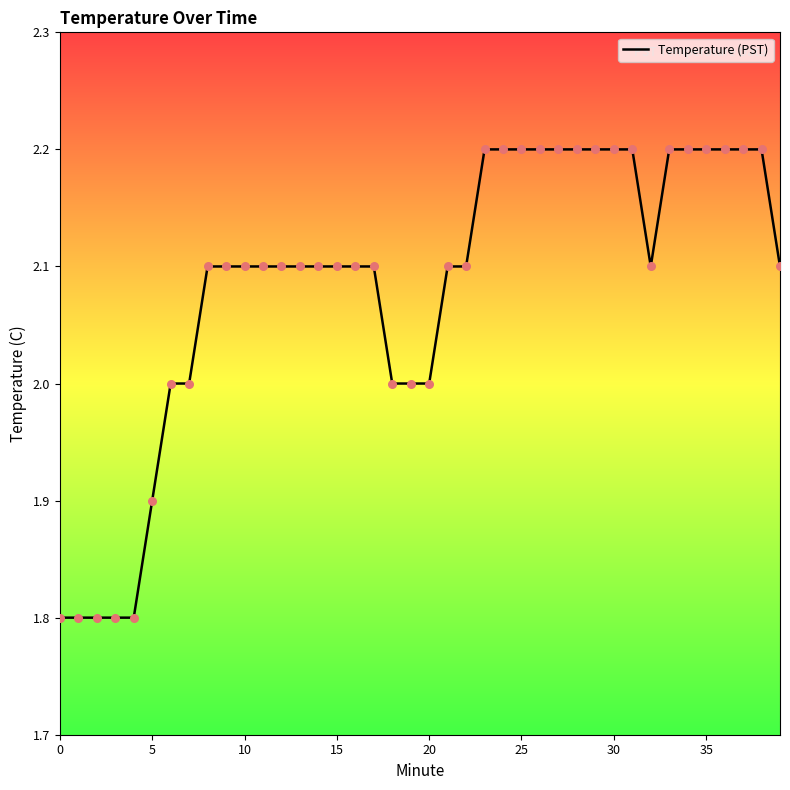

What is the greatest value displayed?

2.2